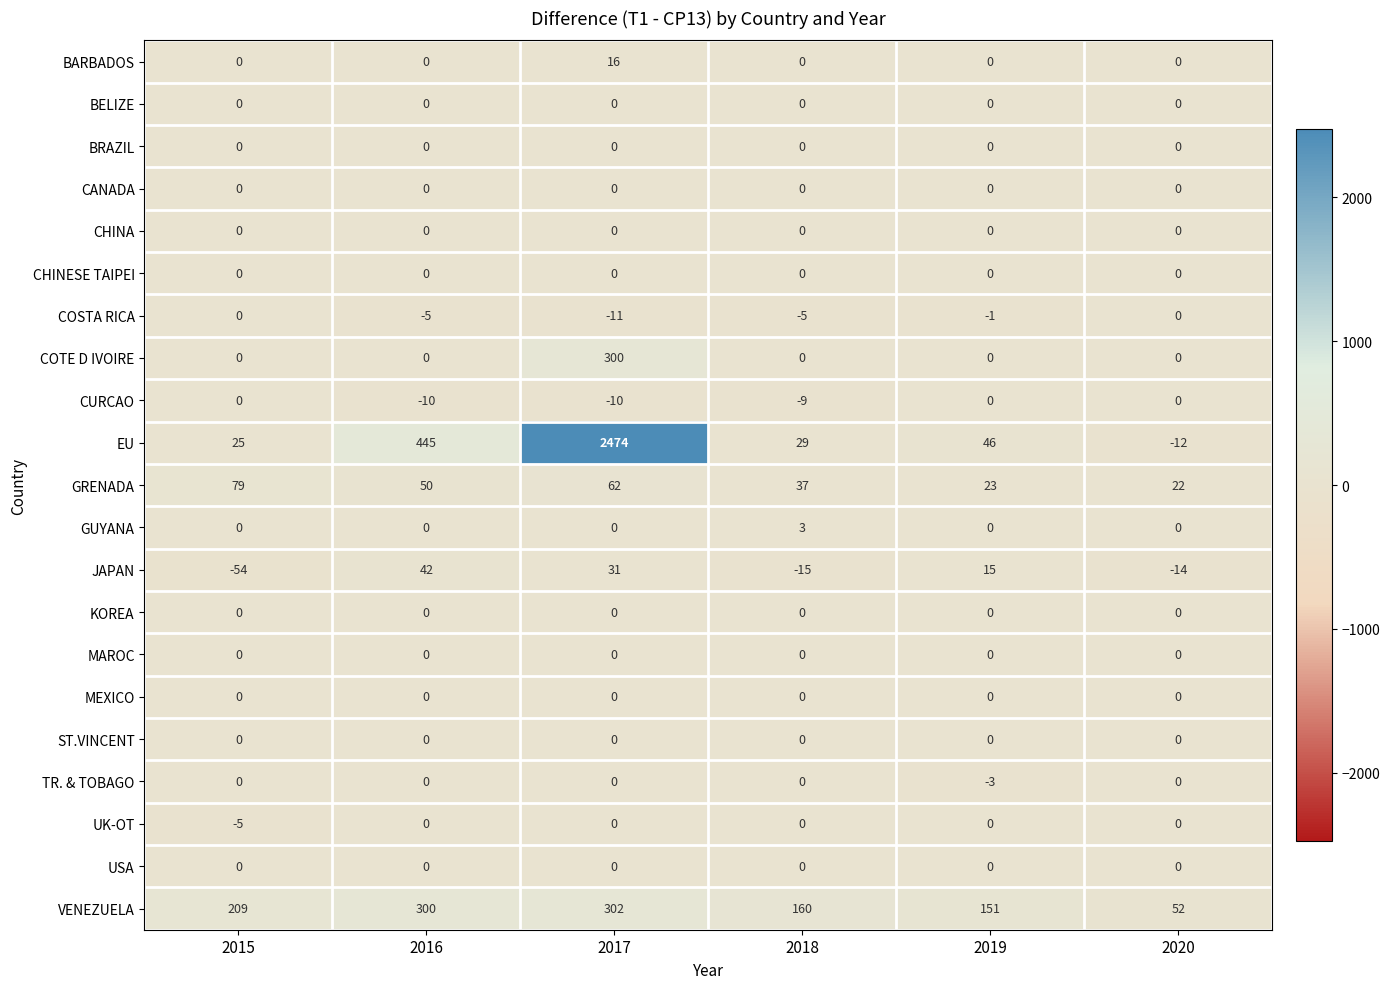

At which label is VENEZUELA closest to 177?

2018